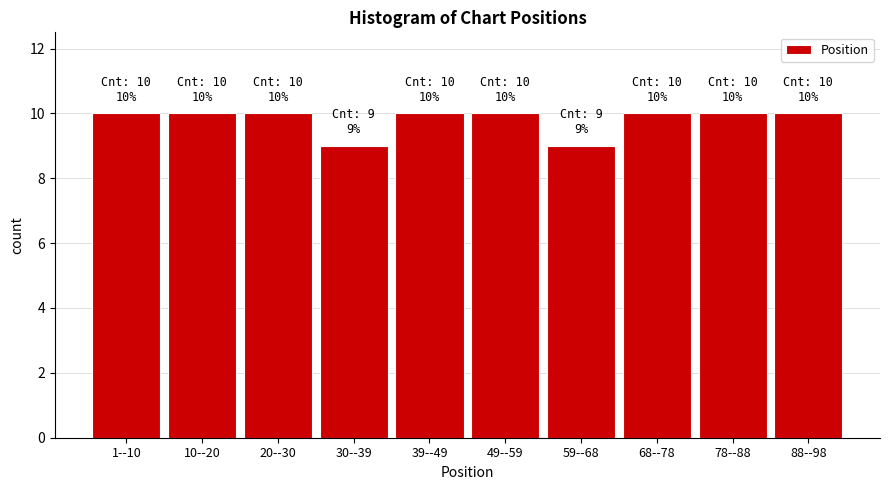

Reading left to right, transcribe all the data shown in this chart.

10	10	10	9	10	10	9	10	10	10